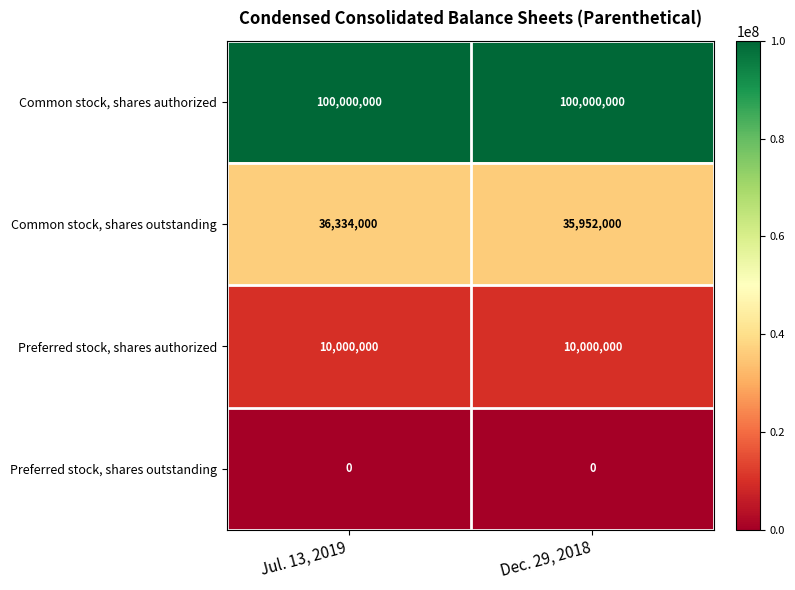

What is the average value of the Common stock, shares outstanding series?

36143000